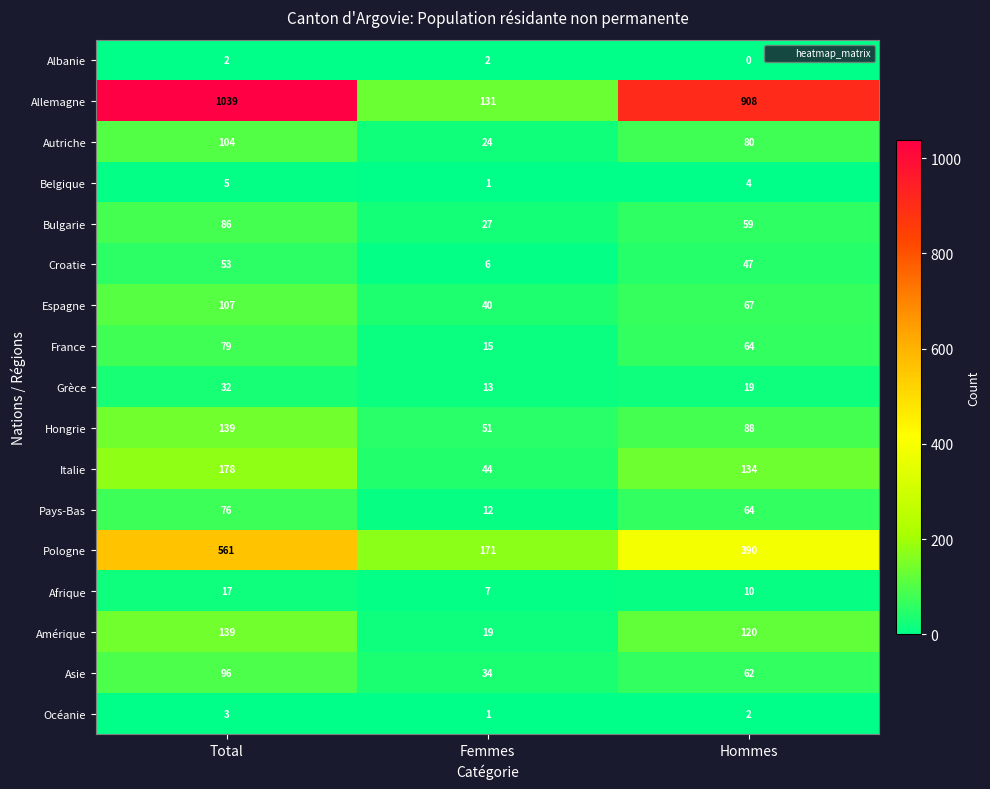

True or false: France has a value of 17 at Total.

False